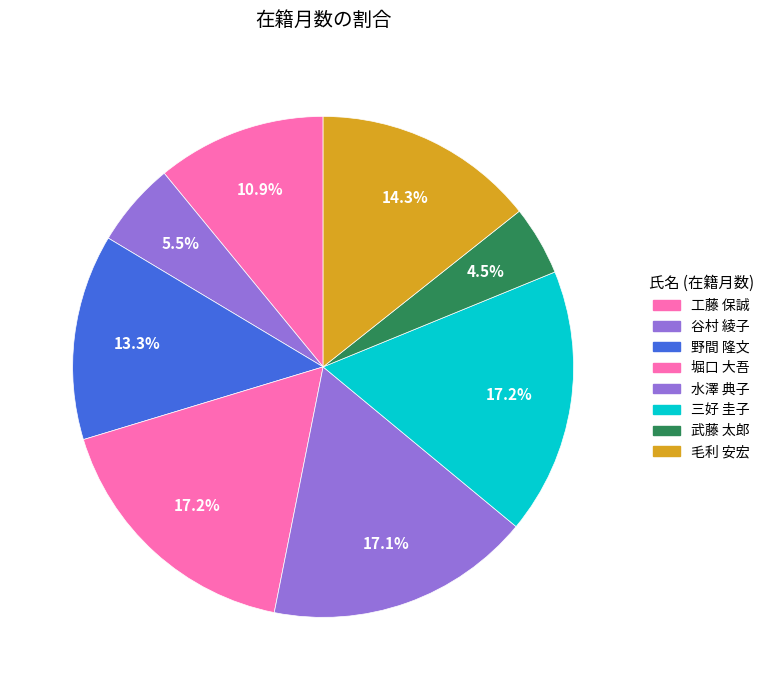

Is it true that 野間 隆文 is 13% of the pie?

True